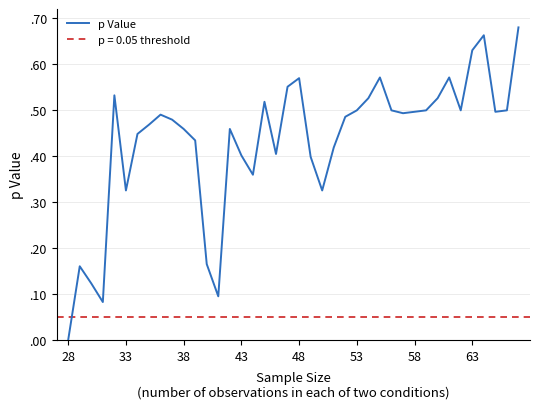

How many values are between 0 and 1?

40